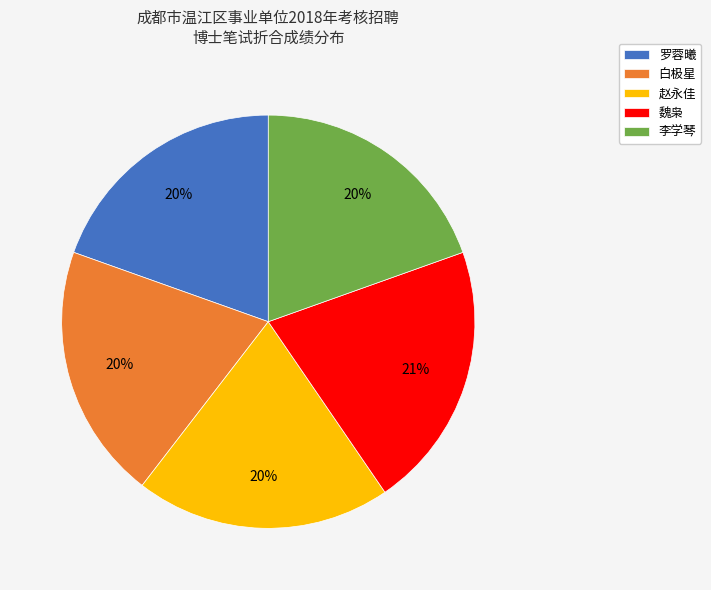

Which has a higher value, 白极星 or 魏枭?

魏枭